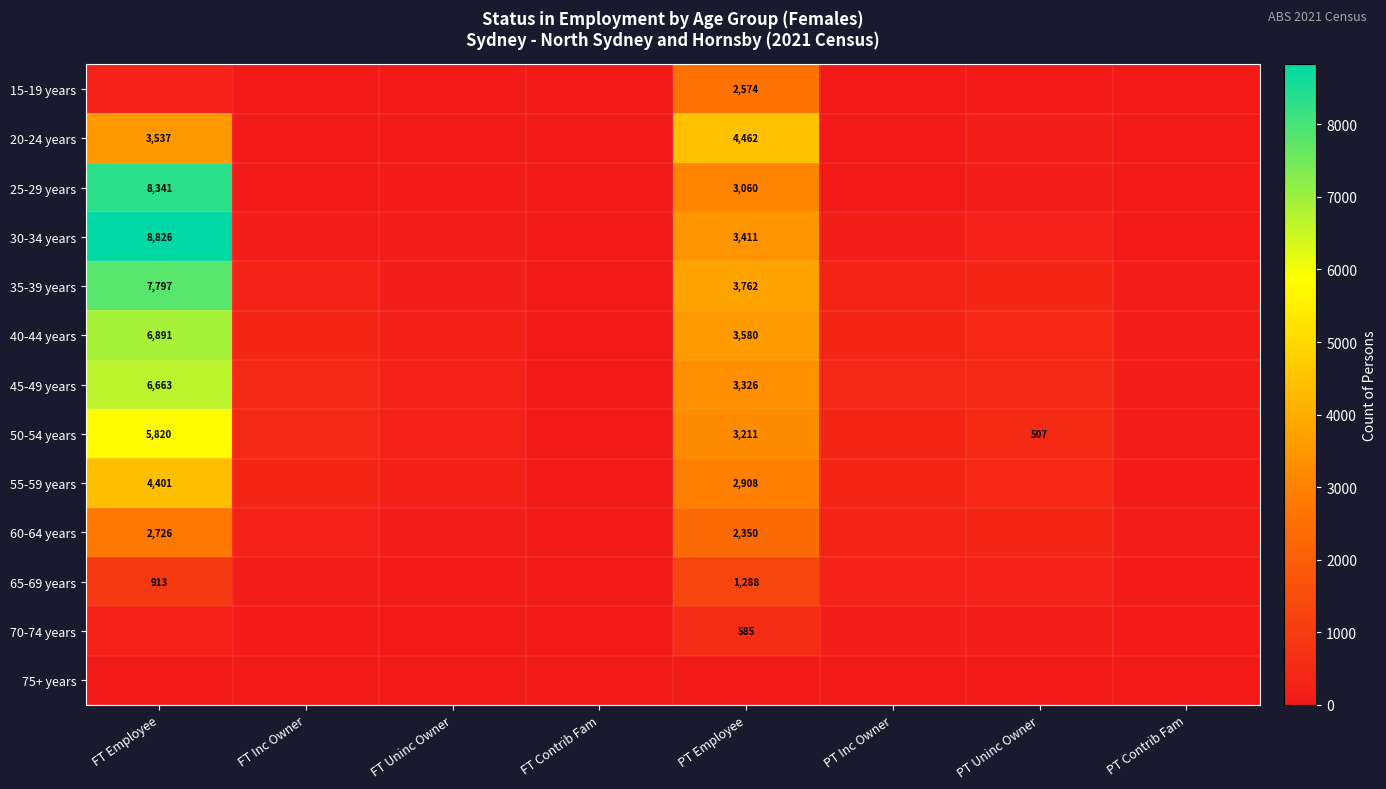

The 20-24 years series shows 3537 at FT Employee. True or false?

True